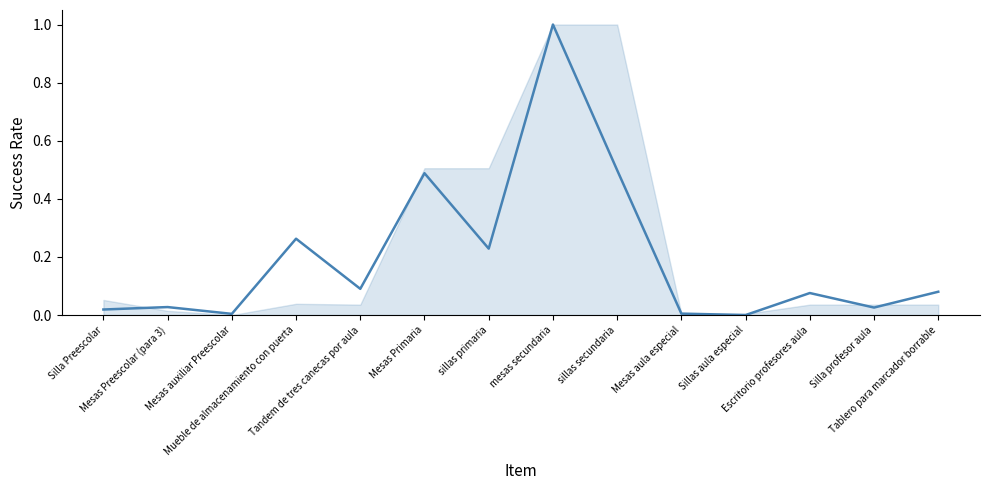

How many points are higher than both their immediate neighbors (excluding endpoints)?

5